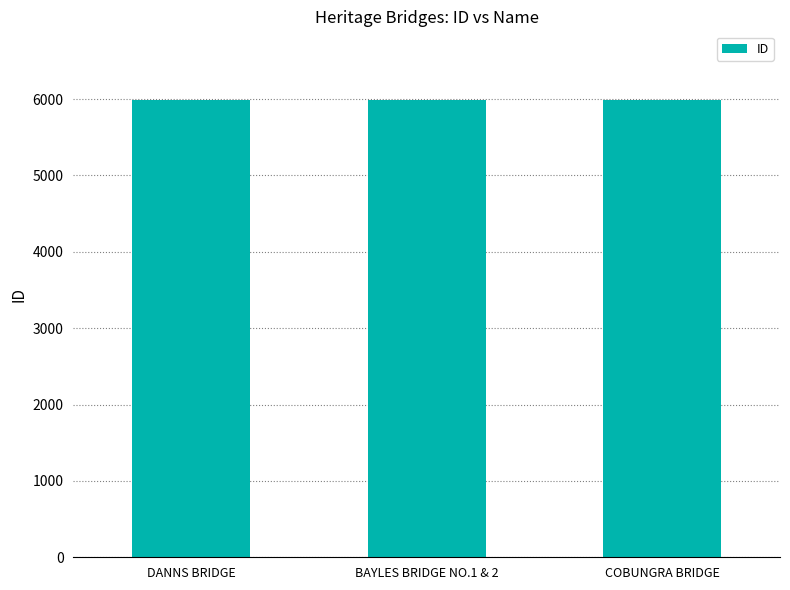

What is the label of the 2nd bar from the left?

BAYLES BRIDGE NO.1 & 2